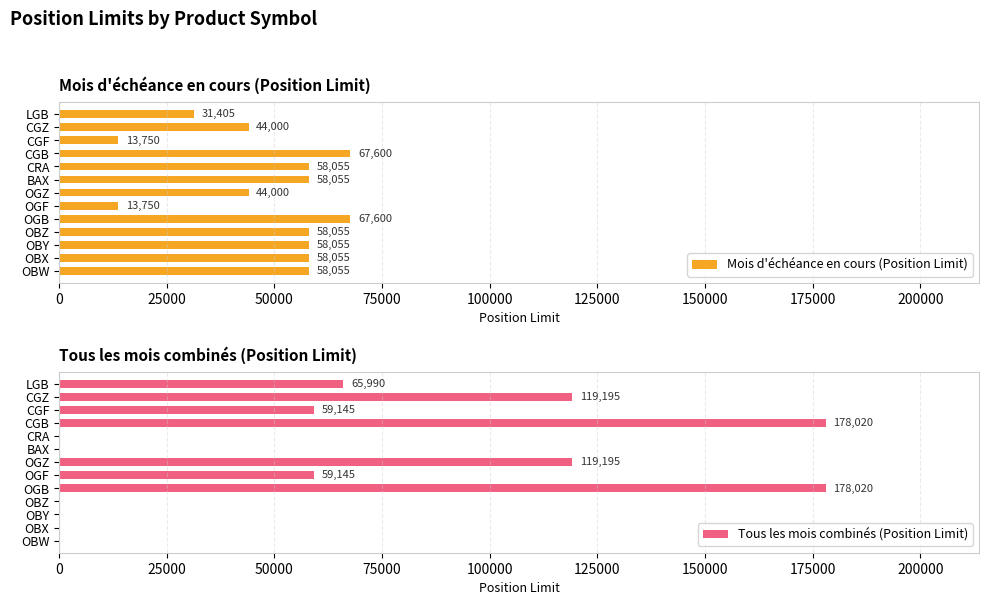

What is the sum of all Mois d'échéance en cours (Position Limit) values?

630435